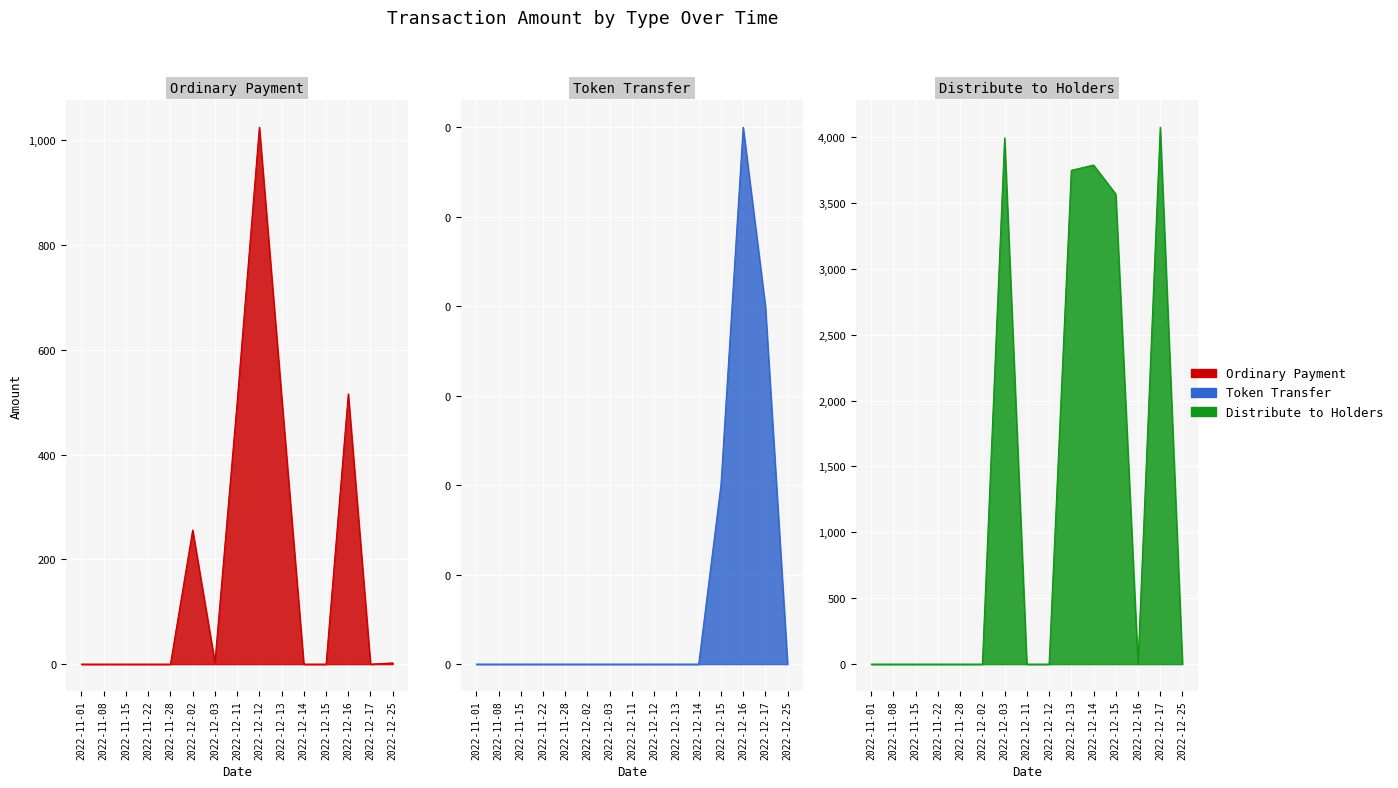

Where is the first local minimum for Ordinary Payment?

2022-12-03